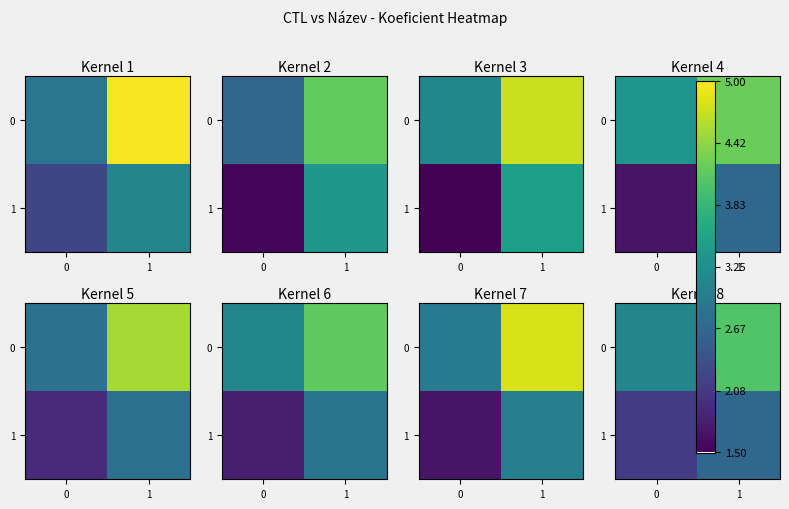

Rank the series by their average value, from lowest to highest.

1, 0